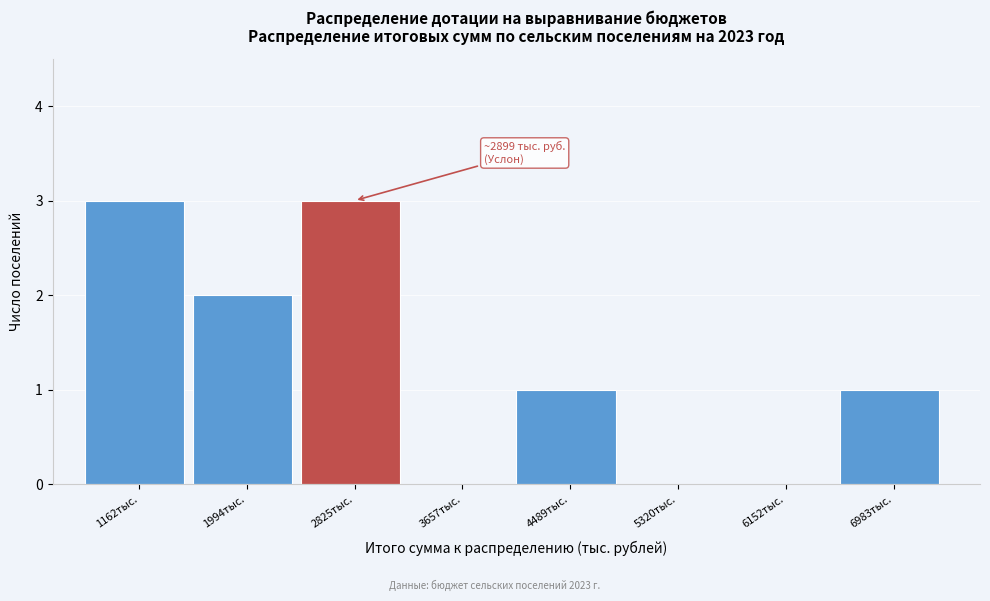

Reading left to right, what are all the values shown in this chart?

1162тыс.=3	1994тыс.=2	2825тыс.=3	3657тыс.=0	4489тыс.=1	5320тыс.=0	6152тыс.=0	6983тыс.=1